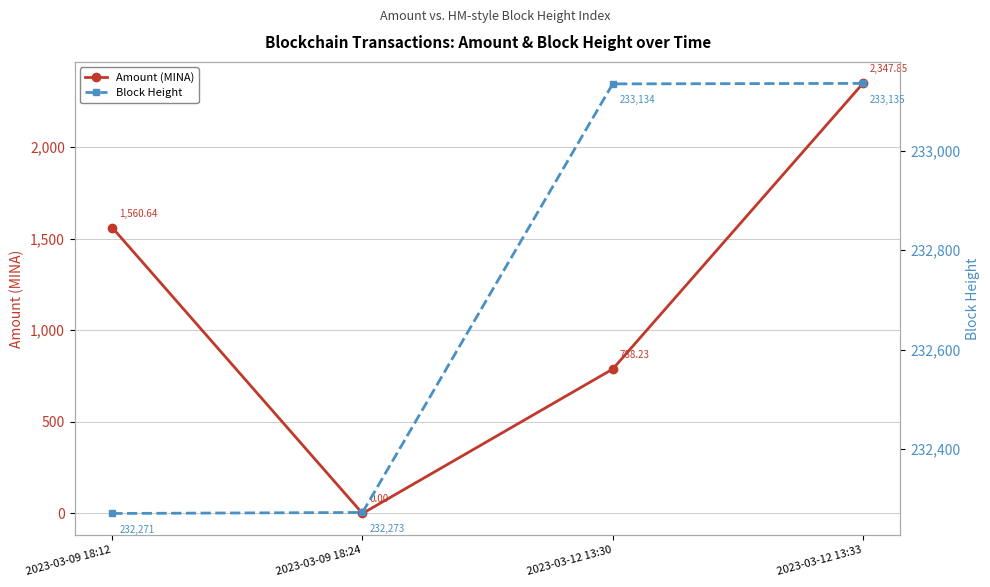

What is the sum of all Amount (MINA) values?

4696.7